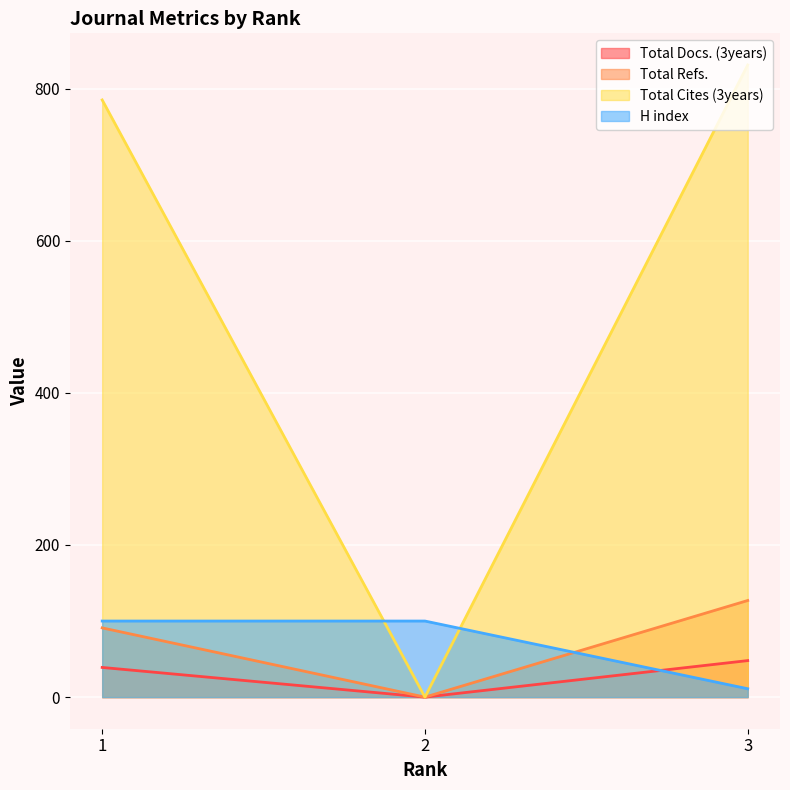

True or false: Total Refs. has a value of 163 at 1.

False